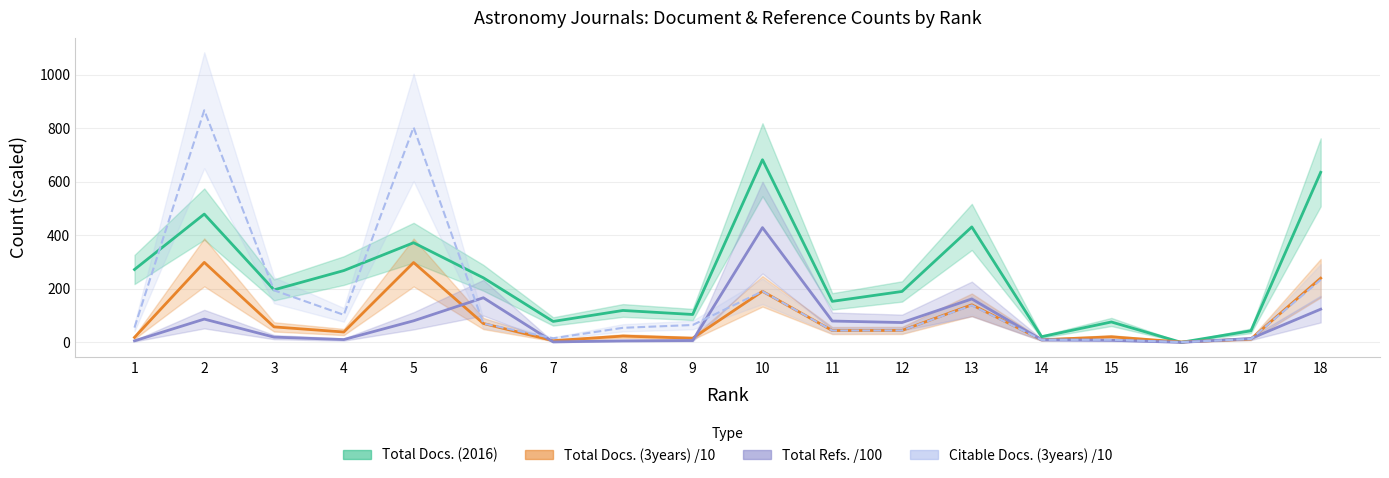

Reading left to right, transcribe all the data shown in this chart.

Total Docs. (2016): 1=272.0	2=479.0	3=196.0	4=268.0	5=372.0	6=241.0	7=78.0	8=119.0	9=104.0	10=682.0	11=153.0	12=190.0	13=431.0	14=21.0	15=76.0	16=0.0	17=43.0	18=635.0
Total Docs. (3years): 1=18.4	2=298.6	3=57.6	4=38.5	5=298.1	6=70.3	7=6.2	8=23.3	9=15.4	10=190.5	11=43.9	12=44.4	13=140.2	14=9.6	15=20.6	16=1.2	17=12.3	18=239.6
Total Refs.: 1=5.5	2=86.7	3=19.4	4=10.3	5=80.3	6=166.5	7=1.5	8=5.4	9=6.6	10=428.5	11=79.5	12=73.8	13=161.9	14=9.4	15=7.5	16=0.0	17=14.1	18=123.7
Citable Docs. (3years): 1=55.0	2=866.8	3=194.3	4=102.6	5=803.0	6=70.3	7=15.1	8=54.2	9=64.7	10=190.5	11=43.9	12=44.3	13=138.0	14=9.3	15=9.5	16=0.8	17=12.3	18=233.7